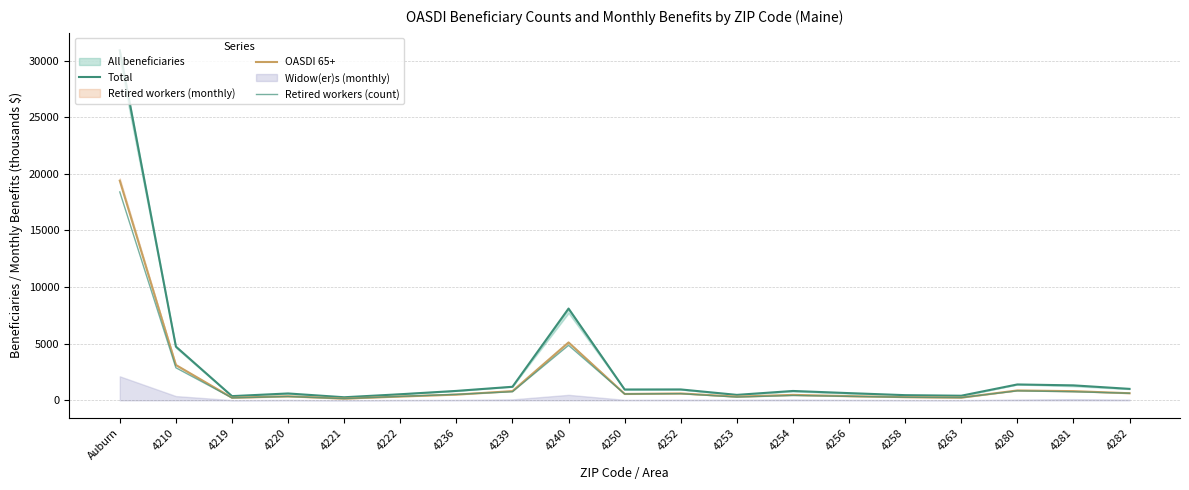

What is the difference between the Retired workers (count) values at 4219 and 4250?

345